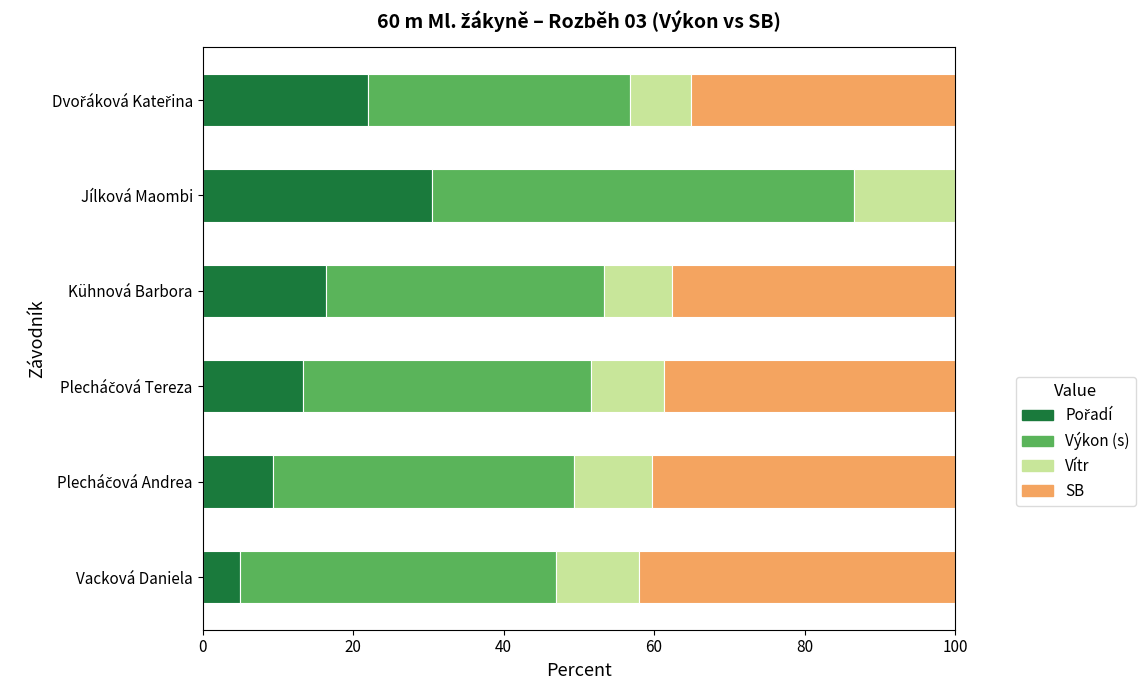

Which series has the widest spread of values?

SB